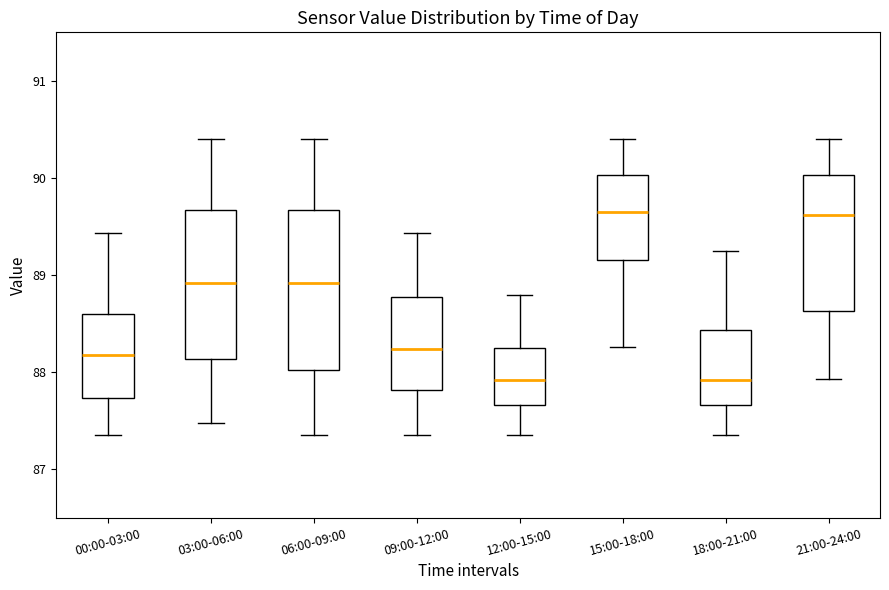

Where does the upper whisker of the box for 09:00-12:00 end on the y-axis? The values are not printed on the chart, so give them approximately, as read against the axis.

89.4